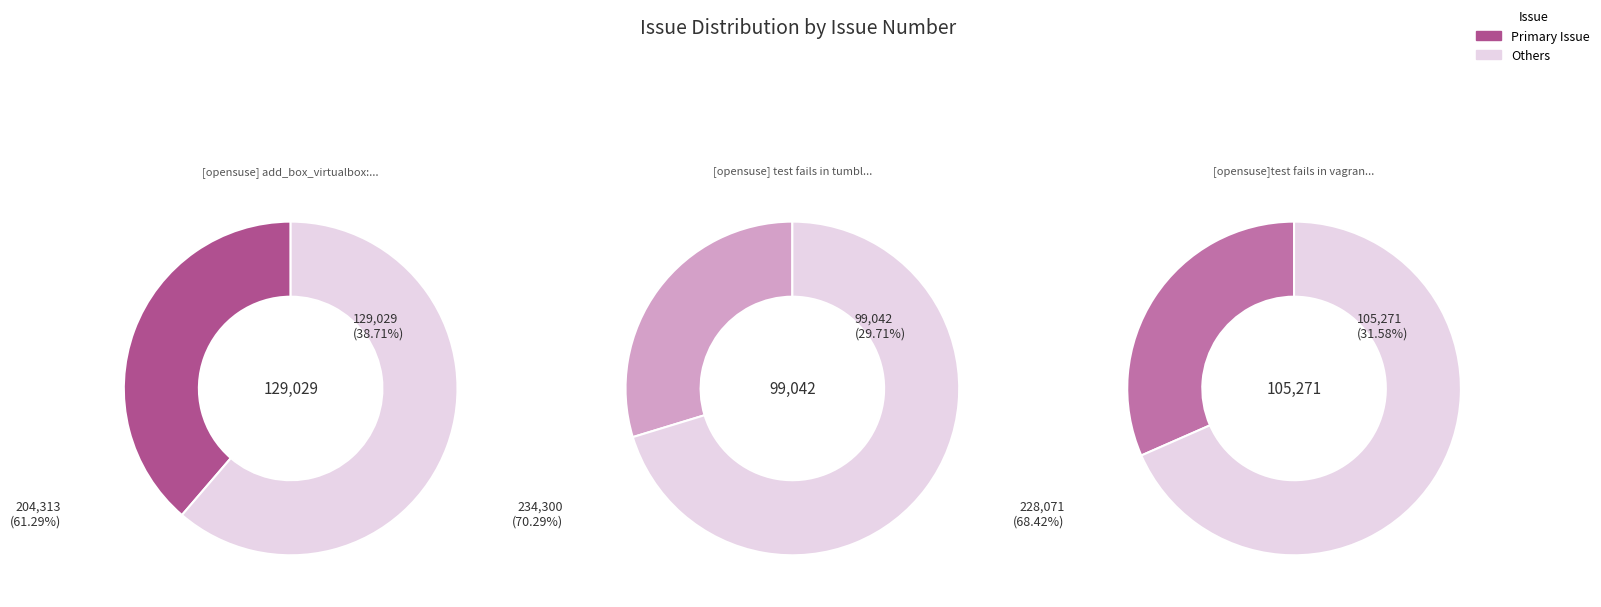

To the nearest percent, what is the combined percentage of 105271 and 99042?

61%